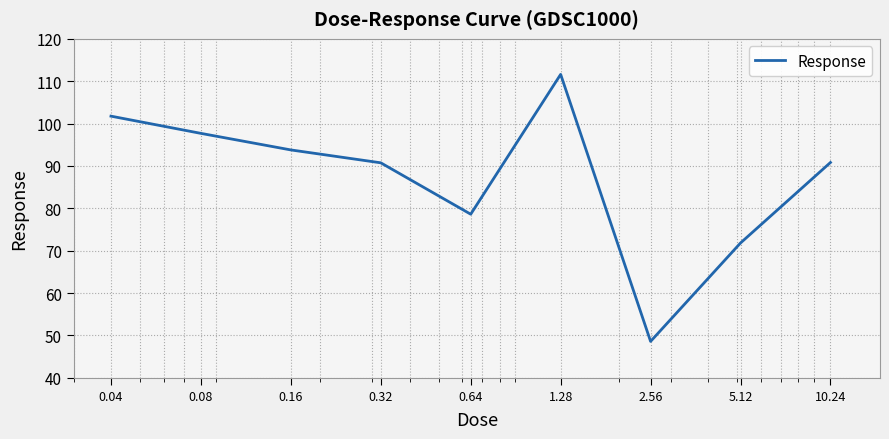

What is the sum of all values?

785.5